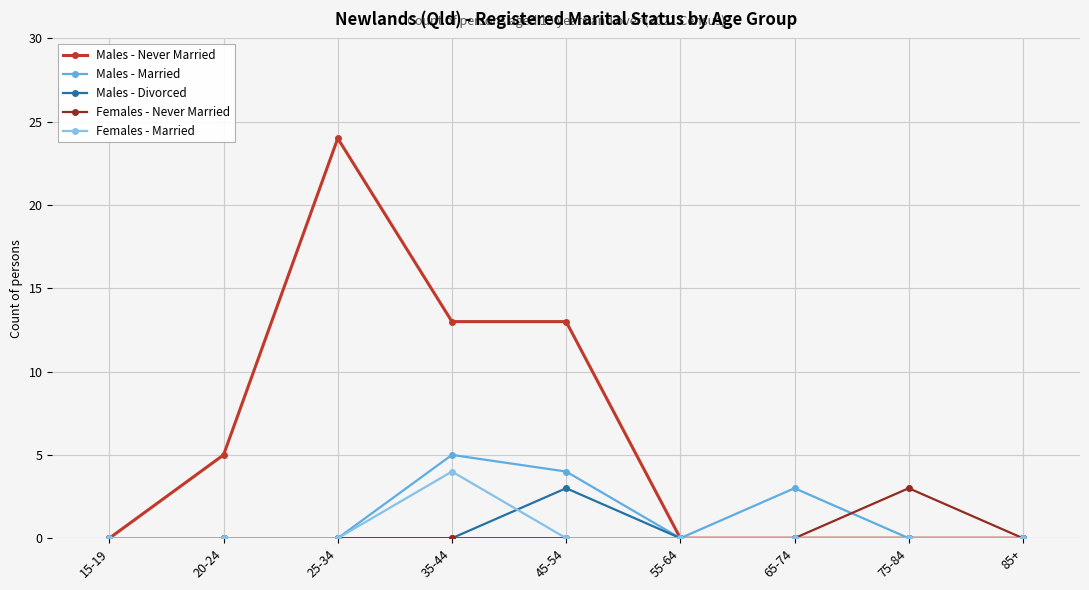

How many Males - Married values are between 0 and 3?

7